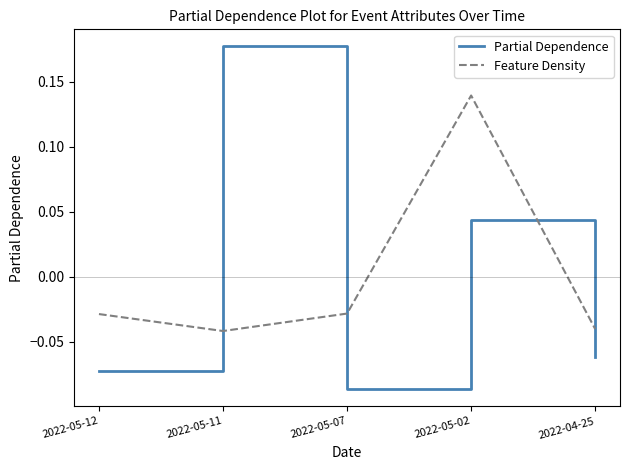

What position from the left is 2022-05-12?

1